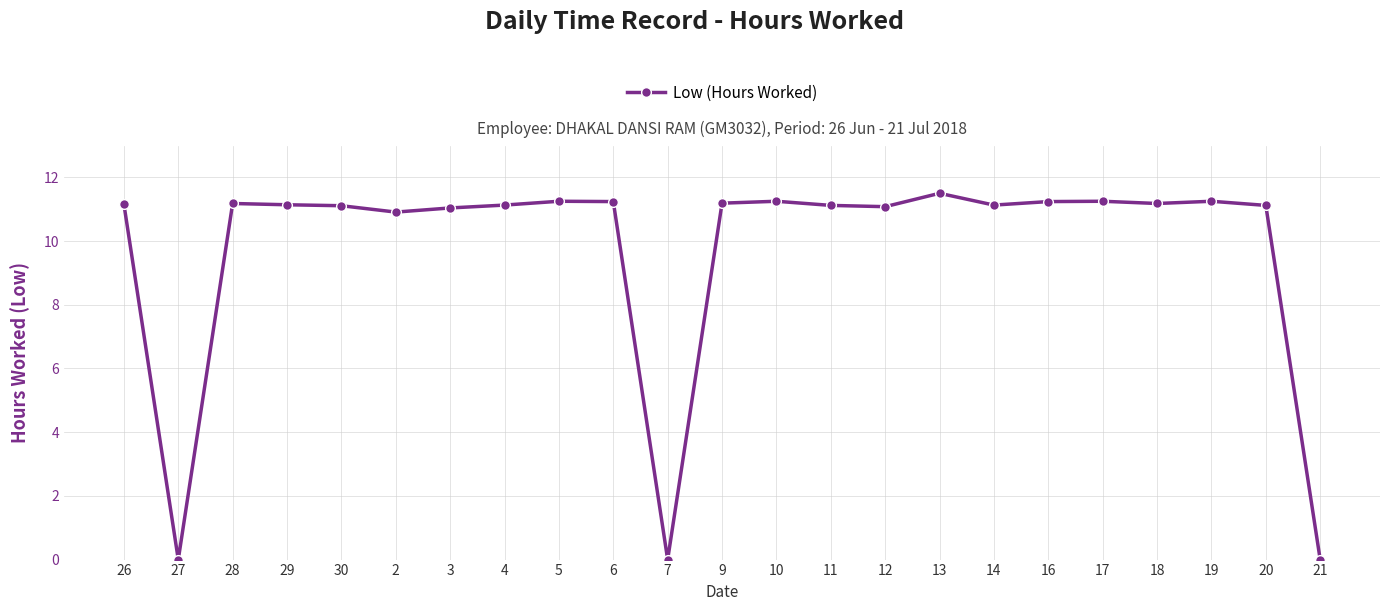

What is the sum of all values?

223.5